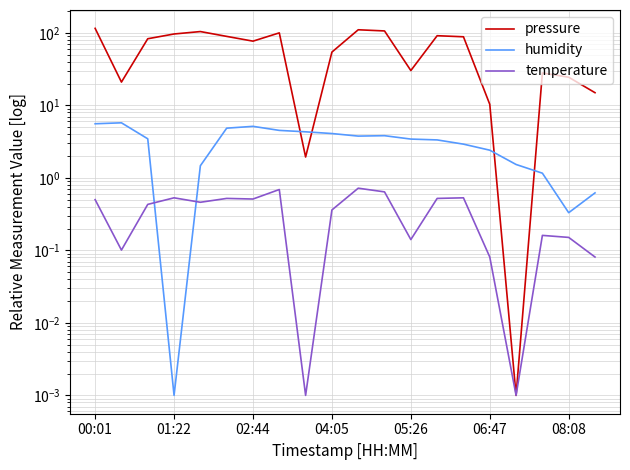

Which series has the widest spread of values?

pressure